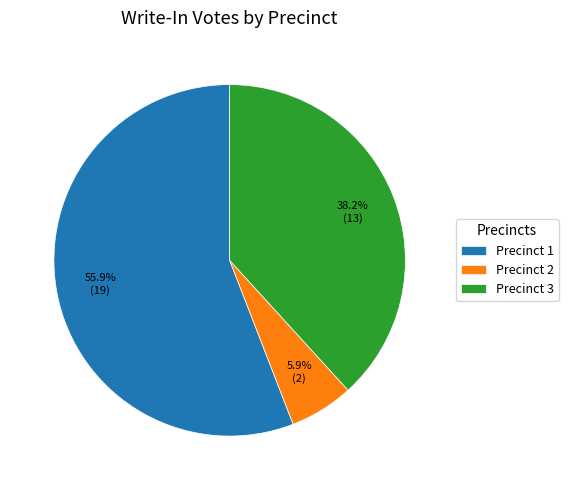

What is the largest slice in the pie chart?

Precinct 1